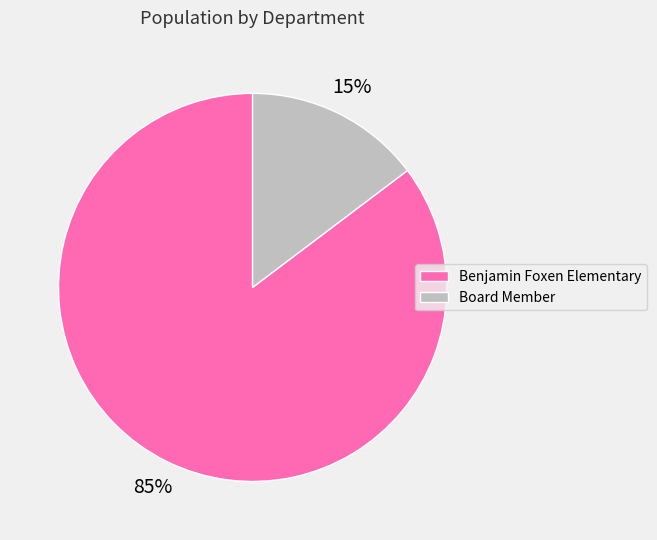

To the nearest percent, what is the average slice percentage?

50%